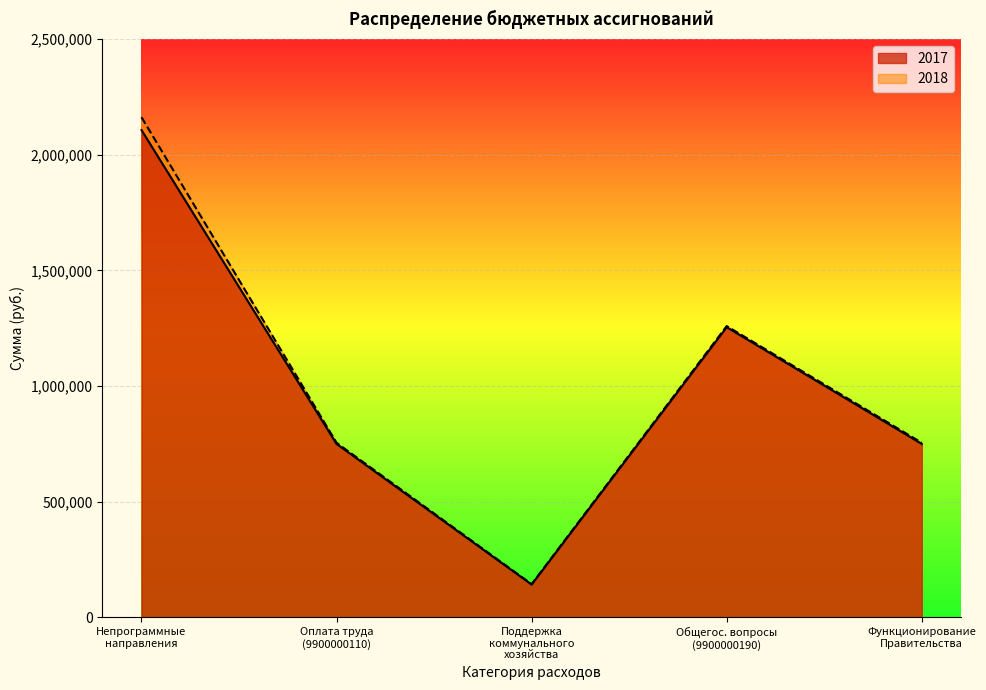

Is the value of 2017 at 9900000190_4 greater than the value of 2018 at 9900000110_4?

Yes